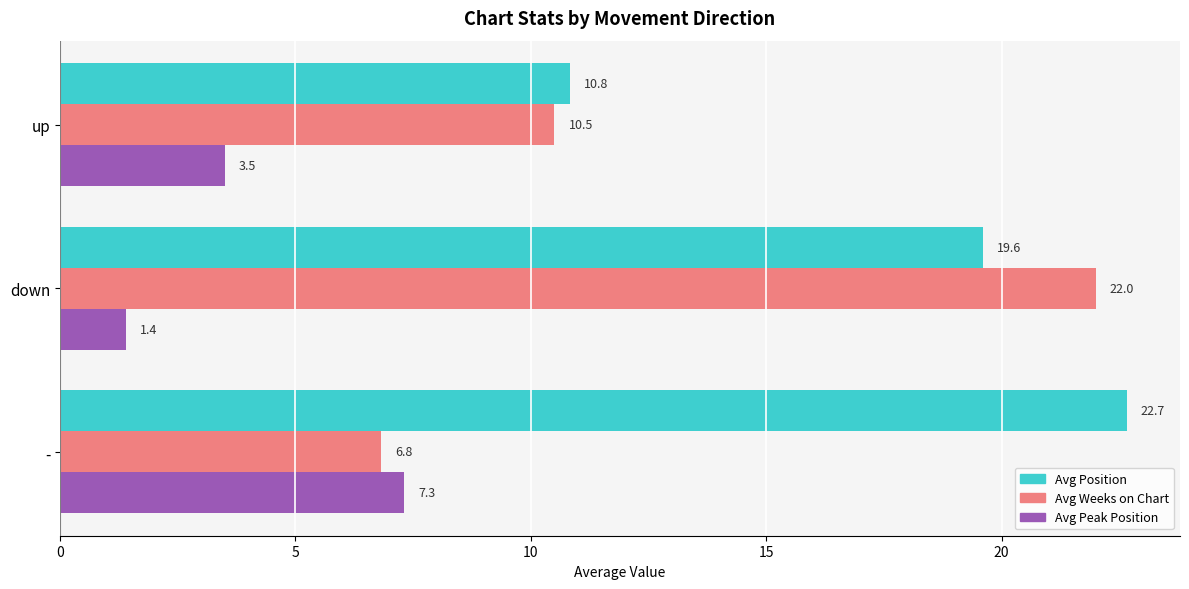

What is the sum of the Avg Position values at down and -?

42.3